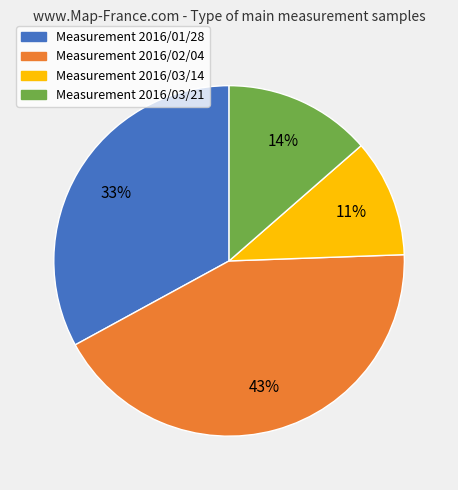

Do Measurement 2016/01/28 and Measurement 2016/03/14 together represent more than half of the pie?

No